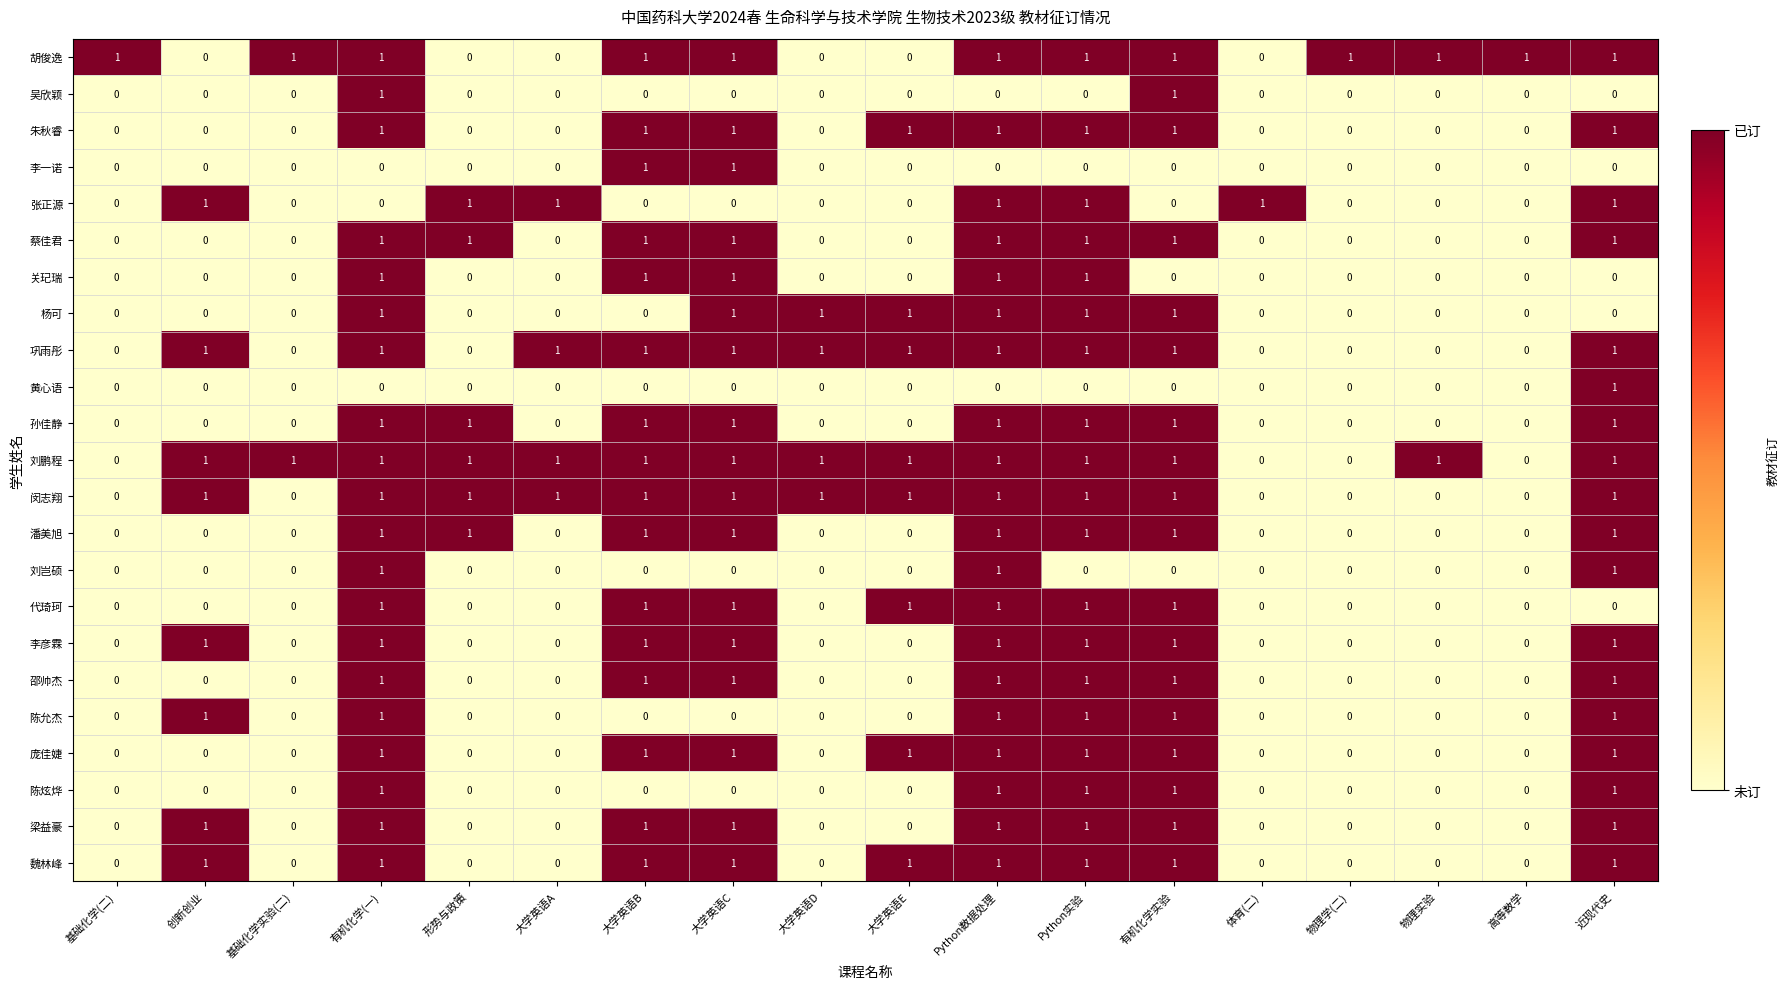

Is it true that 关玘瑞 equals 0 at 形势与政策?

True